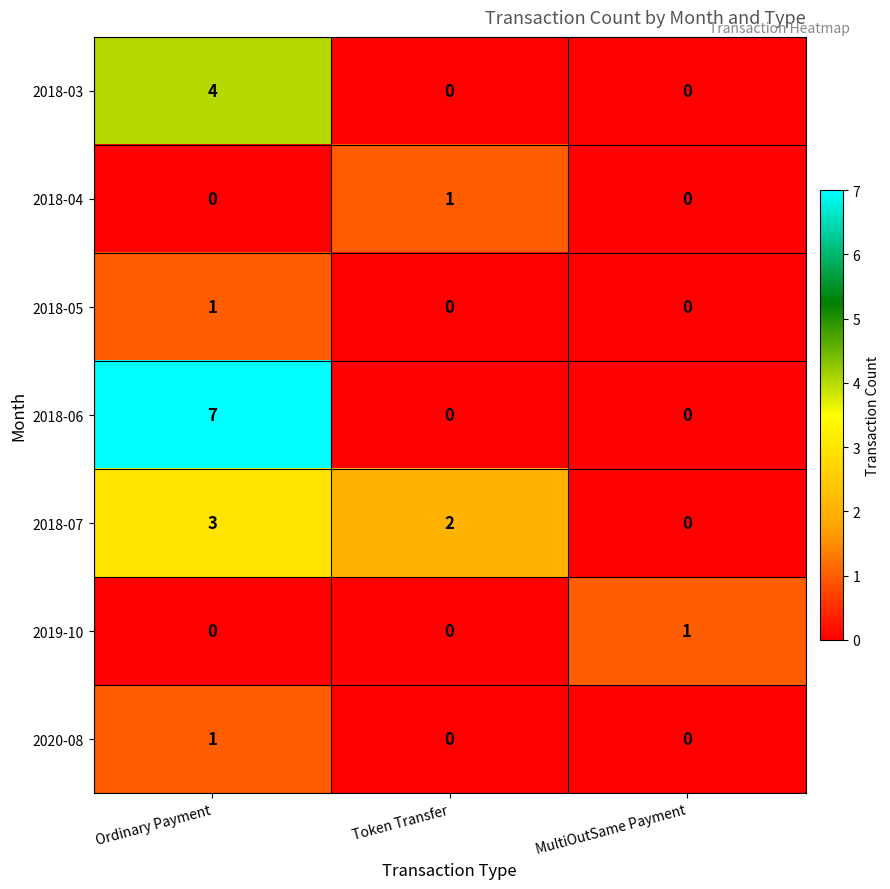

What is the maximum value shown in the chart?

7